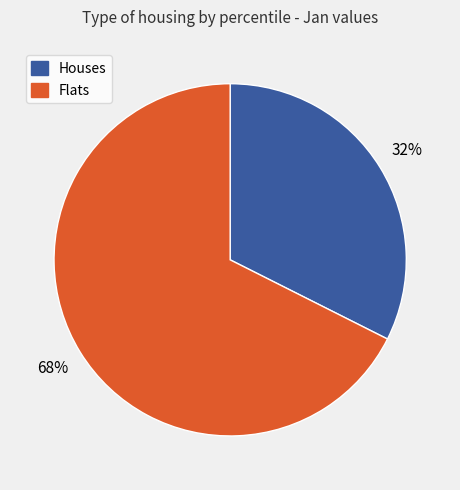

How many slices are in this pie chart?

2